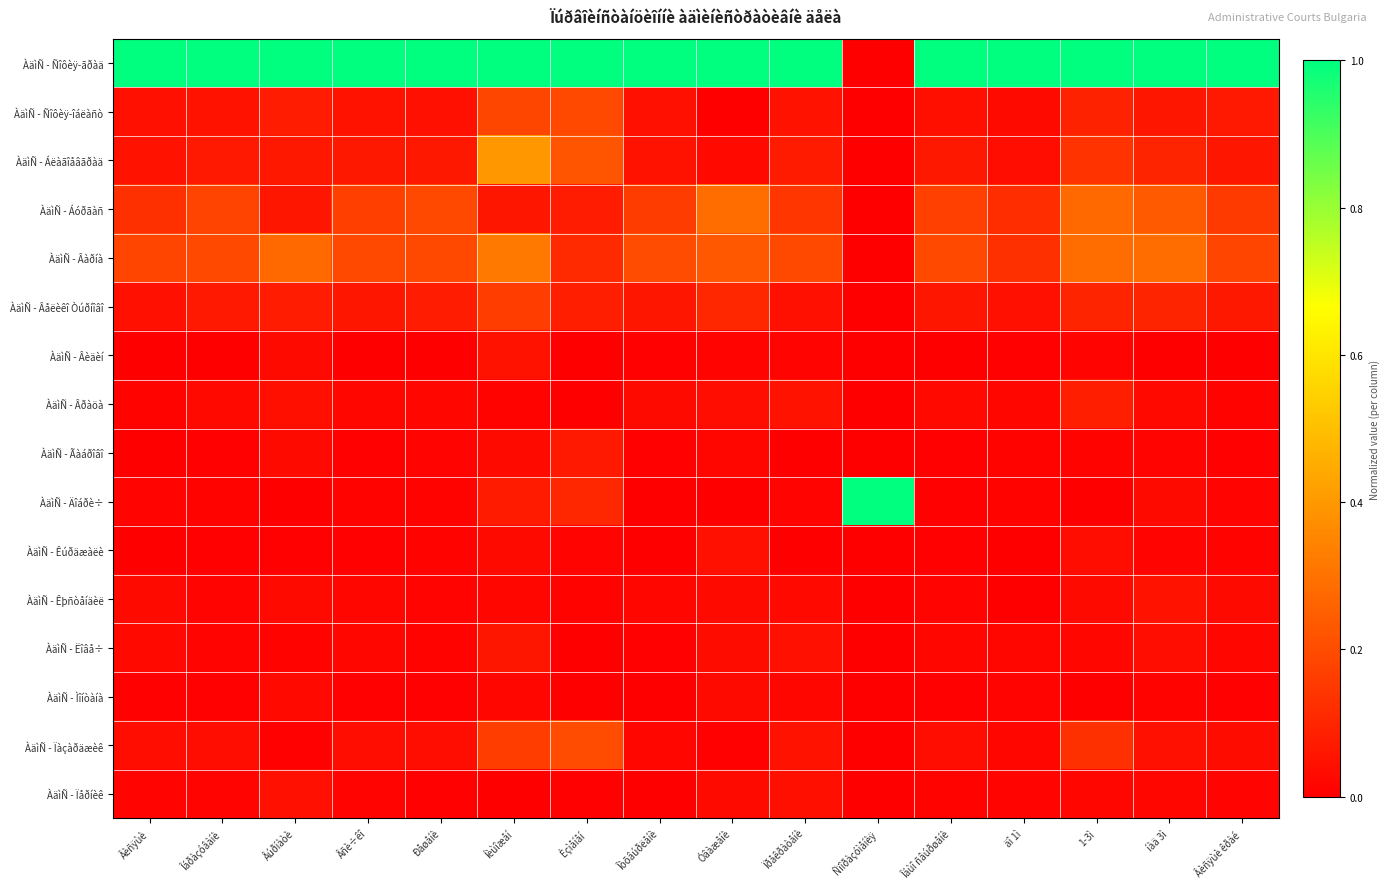

Reading left to right, extract all data points from this chart.

ÀäìÑ - Ñîôèÿ-ãðàä: Âèñÿùè=1.0	Îáðàçóâàíè=1.0	Âúðíàòè=1.0	Âñè÷êî=1.0	Ðåøåíè=1.0	Íèùîæåí=1.0	Èçìåíåí=1.0	Îòõâúðëåíè=1.0	Óâàæåíè=1.0	Ïðåêðàòåíè=1.0	Ñïîðàçóìåíèÿ=0.0	Îáùî ñâúðøåíè=1.0	äî 1ì=1.0	1-3ì=1.0	íàä 3ì=1.0	Âèñÿùè êðàé=1.0
ÀäìÑ - Ñîôèÿ-îáëàñò: Âèñÿùè=0.0	Îáðàçóâàíè=0.1	Âúðíàòè=0.1	Âñè÷êî=0.0	Ðåøåíè=0.0	Íèùîæåí=0.2	Èçìåíåí=0.2	Îòõâúðëåíè=0.0	Óâàæåíè=0.0	Ïðåêðàòåíè=0.1	Ñïîðàçóìåíèÿ=0.0	Îáùî ñâúðøåíè=0.0	äî 1ì=0.0	1-3ì=0.1	íàä 3ì=0.1	Âèñÿùè êðàé=0.1
ÀäìÑ - Áëàãîåâãðàä: Âèñÿùè=0.1	Îáðàçóâàíè=0.1	Âúðíàòè=0.1	Âñè÷êî=0.1	Ðåøåíè=0.1	Íèùîæåí=0.4	Èçìåíåí=0.2	Îòõâúðëåíè=0.1	Óâàæåíè=0.0	Ïðåêðàòåíè=0.1	Ñïîðàçóìåíèÿ=0.0	Îáùî ñâúðøåíè=0.1	äî 1ì=0.0	1-3ì=0.1	íàä 3ì=0.1	Âèñÿùè êðàé=0.1
ÀäìÑ - Áóðãàñ: Âèñÿùè=0.1	Îáðàçóâàíè=0.2	Âúðíàòè=0.1	Âñè÷êî=0.2	Ðåøåíè=0.2	Íèùîæåí=0.1	Èçìåíåí=0.1	Îòõâúðëåíè=0.2	Óâàæåíè=0.3	Ïðåêðàòåíè=0.1	Ñïîðàçóìåíèÿ=0.0	Îáùî ñâúðøåíè=0.2	äî 1ì=0.1	1-3ì=0.3	íàä 3ì=0.2	Âèñÿùè êðàé=0.2
ÀäìÑ - Âàðíà: Âèñÿùè=0.2	Îáðàçóâàíè=0.2	Âúðíàòè=0.3	Âñè÷êî=0.2	Ðåøåíè=0.2	Íèùîæåí=0.3	Èçìåíåí=0.1	Îòõâúðëåíè=0.2	Óâàæåíè=0.2	Ïðåêðàòåíè=0.2	Ñïîðàçóìåíèÿ=0.0	Îáùî ñâúðøåíè=0.2	äî 1ì=0.1	1-3ì=0.3	íàä 3ì=0.3	Âèñÿùè êðàé=0.2
ÀäìÑ - Âåëèêî Òúðíîâî: Âèñÿùè=0.0	Îáðàçóâàíè=0.1	Âúðíàòè=0.1	Âñè÷êî=0.1	Ðåøåíè=0.1	Íèùîæåí=0.2	Èçìåíåí=0.1	Îòõâúðëåíè=0.1	Óâàæåíè=0.1	Ïðåêðàòåíè=0.0	Ñïîðàçóìåíèÿ=0.0	Îáùî ñâúðøåíè=0.1	äî 1ì=0.0	1-3ì=0.1	íàä 3ì=0.1	Âèñÿùè êðàé=0.1
ÀäìÑ - Âèäèí: Âèñÿùè=0.0	Îáðàçóâàíè=0.0	Âúðíàòè=0.0	Âñè÷êî=0.0	Ðåøåíè=0.0	Íèùîæåí=0.1	Èçìåíåí=0.0	Îòõâúðëåíè=0.0	Óâàæåíè=0.0	Ïðåêðàòåíè=0.0	Ñïîðàçóìåíèÿ=0.0	Îáùî ñâúðøåíè=0.0	äî 1ì=0.0	1-3ì=0.0	íàä 3ì=0.0	Âèñÿùè êðàé=0.0
ÀäìÑ - Âðàöà: Âèñÿùè=0.0	Îáðàçóâàíè=0.0	Âúðíàòè=0.0	Âñè÷êî=0.0	Ðåøåíè=0.0	Íèùîæåí=0.0	Èçìåíåí=0.0	Îòõâúðëåíè=0.0	Óâàæåíè=0.0	Ïðåêðàòåíè=0.0	Ñïîðàçóìåíèÿ=0.0	Îáùî ñâúðøåíè=0.0	äî 1ì=0.0	1-3ì=0.1	íàä 3ì=0.0	Âèñÿùè êðàé=0.0
ÀäìÑ - Ãàáðîâî: Âèñÿùè=0.0	Îáðàçóâàíè=0.0	Âúðíàòè=0.0	Âñè÷êî=0.0	Ðåøåíè=0.0	Íèùîæåí=0.0	Èçìåíåí=0.1	Îòõâúðëåíè=0.0	Óâàæåíè=0.0	Ïðåêðàòåíè=0.0	Ñïîðàçóìåíèÿ=0.0	Îáùî ñâúðøåíè=0.0	äî 1ì=0.0	1-3ì=0.0	íàä 3ì=0.0	Âèñÿùè êðàé=0.0
ÀäìÑ - Äîáðè÷: Âèñÿùè=0.0	Îáðàçóâàíè=0.0	Âúðíàòè=0.0	Âñè÷êî=0.0	Ðåøåíè=0.0	Íèùîæåí=0.1	Èçìåíåí=0.1	Îòõâúðëåíè=0.0	Óâàæåíè=0.0	Ïðåêðàòåíè=0.0	Ñïîðàçóìåíèÿ=1.0	Îáùî ñâúðøåíè=0.0	äî 1ì=0.0	1-3ì=0.0	íàä 3ì=0.0	Âèñÿùè êðàé=0.0
ÀäìÑ - Êúðäæàëè: Âèñÿùè=0.0	Îáðàçóâàíè=0.0	Âúðíàòè=0.0	Âñè÷êî=0.0	Ðåøåíè=0.0	Íèùîæåí=0.0	Èçìåíåí=0.0	Îòõâúðëåíè=0.0	Óâàæåíè=0.0	Ïðåêðàòåíè=0.0	Ñïîðàçóìåíèÿ=0.0	Îáùî ñâúðøåíè=0.0	äî 1ì=0.0	1-3ì=0.0	íàä 3ì=0.0	Âèñÿùè êðàé=0.0
ÀäìÑ - Êþñòåíäèë: Âèñÿùè=0.0	Îáðàçóâàíè=0.0	Âúðíàòè=0.0	Âñè÷êî=0.0	Ðåøåíè=0.0	Íèùîæåí=0.0	Èçìåíåí=0.0	Îòõâúðëåíè=0.0	Óâàæåíè=0.0	Ïðåêðàòåíè=0.0	Ñïîðàçóìåíèÿ=0.0	Îáùî ñâúðøåíè=0.0	äî 1ì=0.0	1-3ì=0.0	íàä 3ì=0.0	Âèñÿùè êðàé=0.0
ÀäìÑ - Ëîâå÷: Âèñÿùè=0.0	Îáðàçóâàíè=0.0	Âúðíàòè=0.0	Âñè÷êî=0.0	Ðåøåíè=0.0	Íèùîæåí=0.1	Èçìåíåí=0.0	Îòõâúðëåíè=0.0	Óâàæåíè=0.0	Ïðåêðàòåíè=0.0	Ñïîðàçóìåíèÿ=0.0	Îáùî ñâúðøåíè=0.0	äî 1ì=0.0	1-3ì=0.0	íàä 3ì=0.0	Âèñÿùè êðàé=0.0
ÀäìÑ - Ìîíòàíà: Âèñÿùè=0.0	Îáðàçóâàíè=0.0	Âúðíàòè=0.0	Âñè÷êî=0.0	Ðåøåíè=0.0	Íèùîæåí=0.0	Èçìåíåí=0.0	Îòõâúðëåíè=0.0	Óâàæåíè=0.0	Ïðåêðàòåíè=0.0	Ñïîðàçóìåíèÿ=0.0	Îáùî ñâúðøåíè=0.0	äî 1ì=0.0	1-3ì=0.0	íàä 3ì=0.0	Âèñÿùè êðàé=0.0
ÀäìÑ - Ïàçàðäæèê: Âèñÿùè=0.0	Îáðàçóâàíè=0.0	Âúðíàòè=0.0	Âñè÷êî=0.0	Ðåøåíè=0.0	Íèùîæåí=0.2	Èçìåíåí=0.2	Îòõâúðëåíè=0.0	Óâàæåíè=0.0	Ïðåêðàòåíè=0.1	Ñïîðàçóìåíèÿ=0.0	Îáùî ñâúðøåíè=0.0	äî 1ì=0.0	1-3ì=0.1	íàä 3ì=0.0	Âèñÿùè êðàé=0.0
ÀäìÑ - Ïåðíèê: Âèñÿùè=0.0	Îáðàçóâàíè=0.0	Âúðíàòè=0.0	Âñè÷êî=0.0	Ðåøåíè=0.0	Íèùîæåí=0.0	Èçìåíåí=0.0	Îòõâúðëåíè=0.0	Óâàæåíè=0.0	Ïðåêðàòåíè=0.0	Ñïîðàçóìåíèÿ=0.0	Îáùî ñâúðøåíè=0.0	äî 1ì=0.0	1-3ì=0.0	íàä 3ì=0.0	Âèñÿùè êðàé=0.0